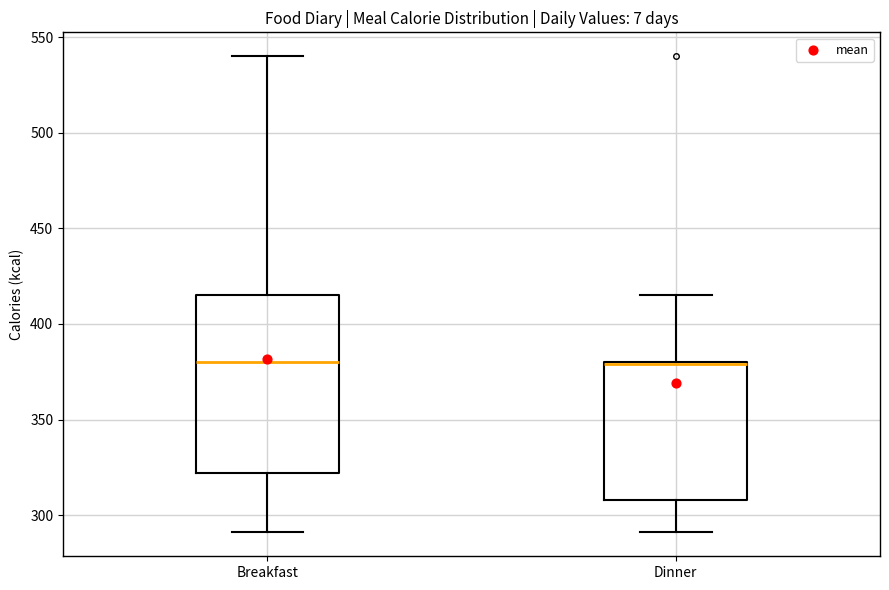

Where does the lower whisker of the box for Breakfast end on the y-axis? The values are not printed on the chart, so give them approximately, as read against the axis.

290